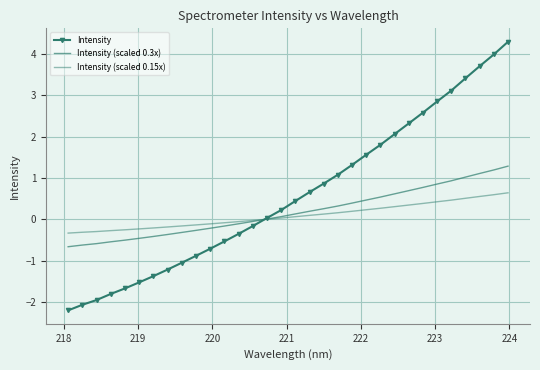

What is the difference between the second highest and minimum values in the Intensity series?

6.2